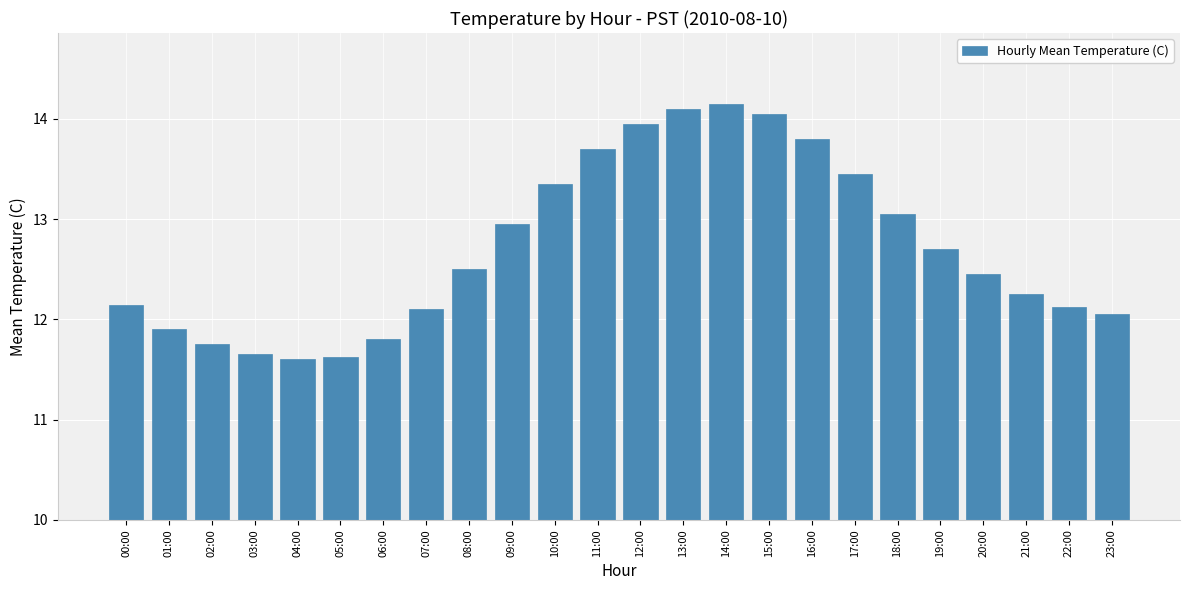

What position from the right is 02:00?

22